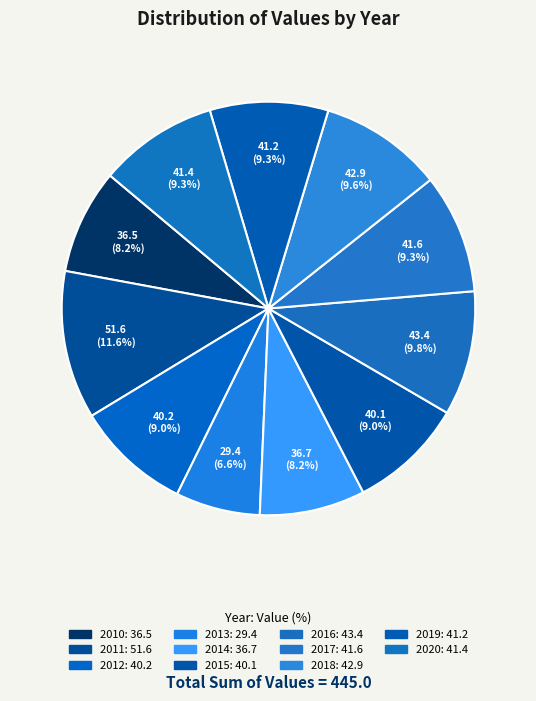

What percentage do 2013 and 2019 together represent?

15.9%